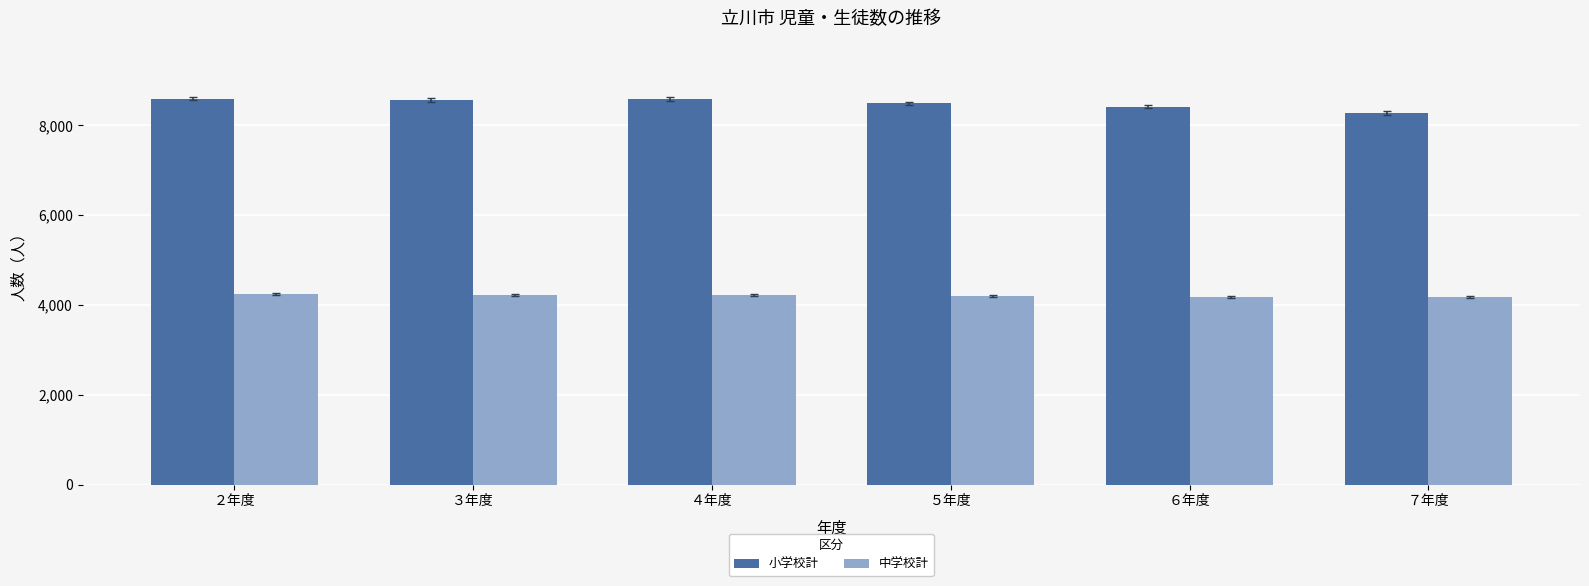

The value of 中学校計 at ５年度 is 2595. True or false?

False